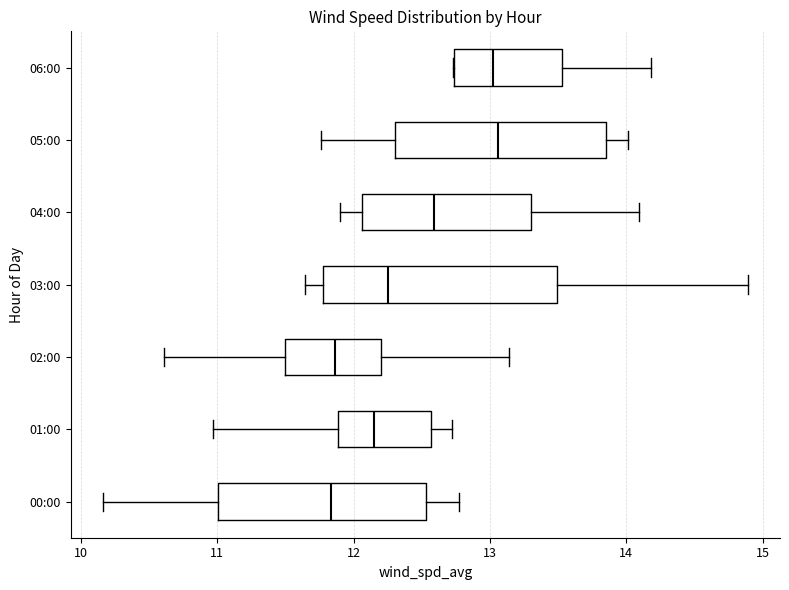

Reading bottom to top, read every box against the x-axis: the position of its median line, the range the box covers, and the ends of its whiskers. The values are not printed on the chart, so give them approximately, as read against the axis.

00:00: median 11.8, box 11.0 to 12.5, whiskers 10.2 to 12.8
01:00: median 12.2, box 11.9 to 12.6, whiskers 11.0 to 12.7
02:00: median 11.9, box 11.5 to 12.2, whiskers 10.6 to 13.1
03:00: median 12.3, box 11.8 to 13.5, whiskers 11.6 to 14.9
04:00: median 12.6, box 12.1 to 13.3, whiskers 11.9 to 14.1
05:00: median 13.1, box 12.3 to 13.9, whiskers 11.8 to 14.0
06:00: median 13.0, box 12.7 to 13.5, whiskers 12.7 to 14.2